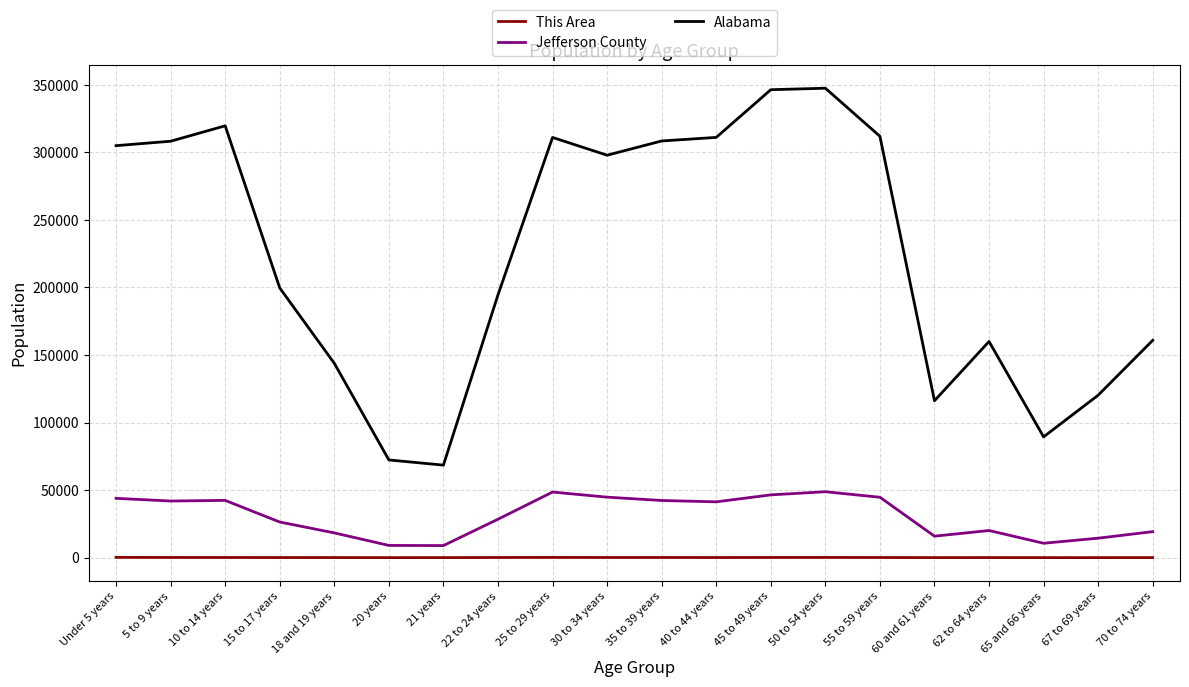

What is the lowest value of the This Area series?

15